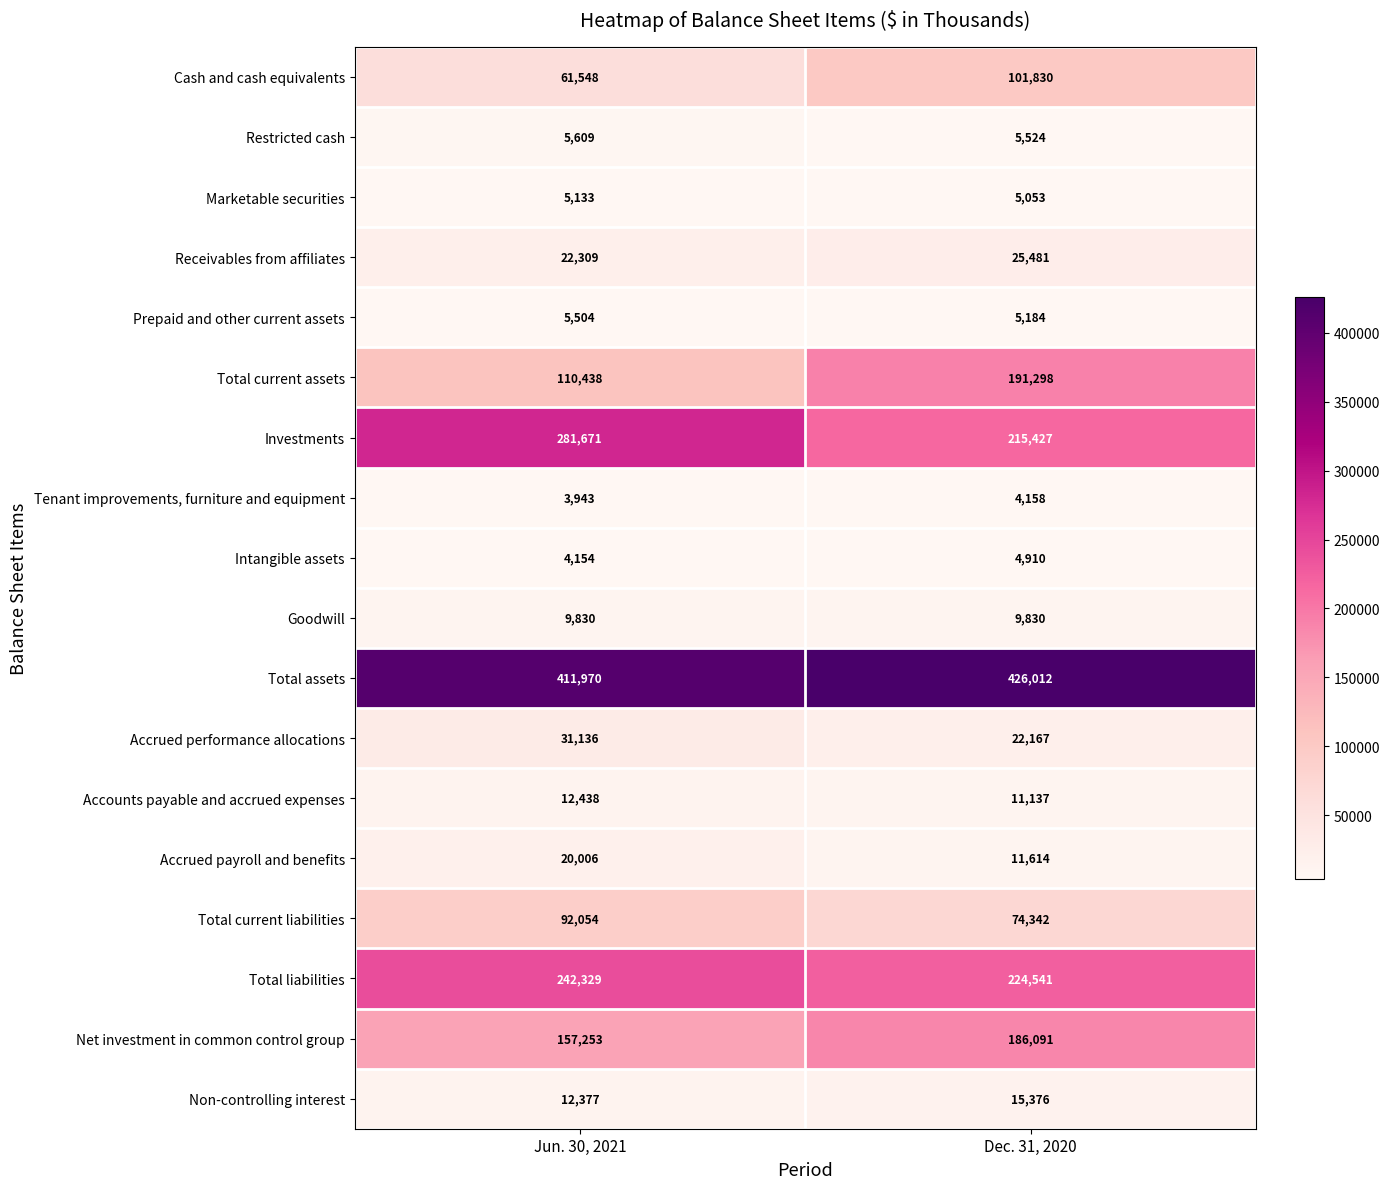

How many categories are shown in the chart?

2